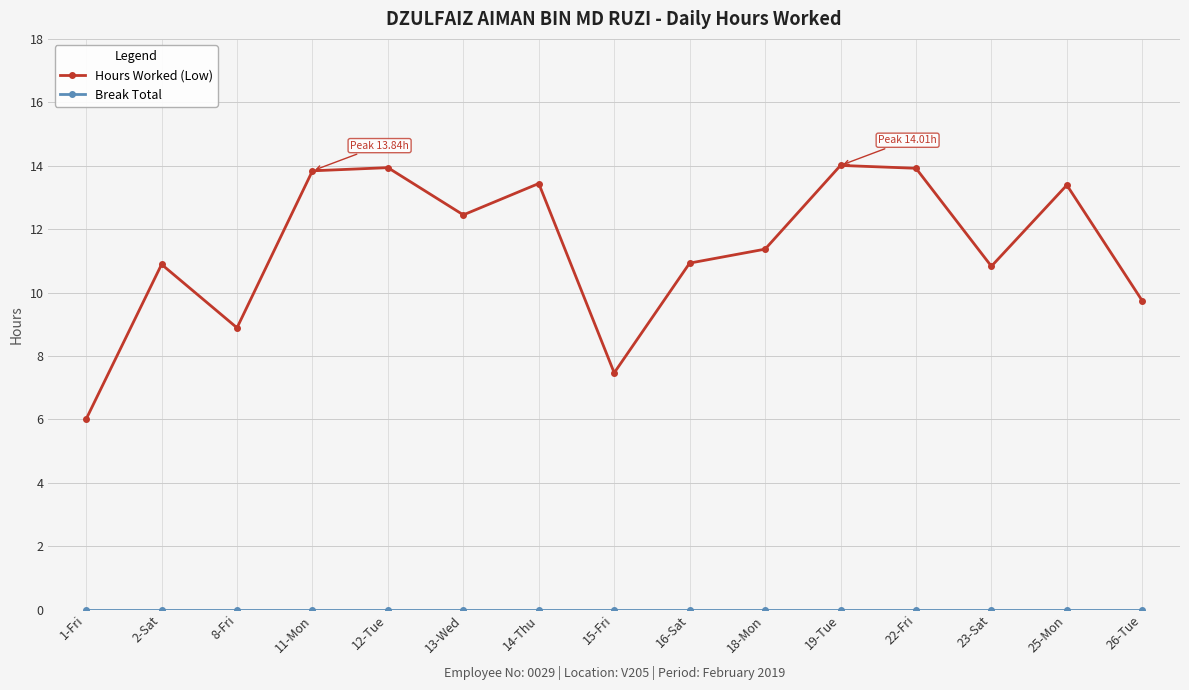

Which series has the largest total across all categories?

Hours Worked (Low)